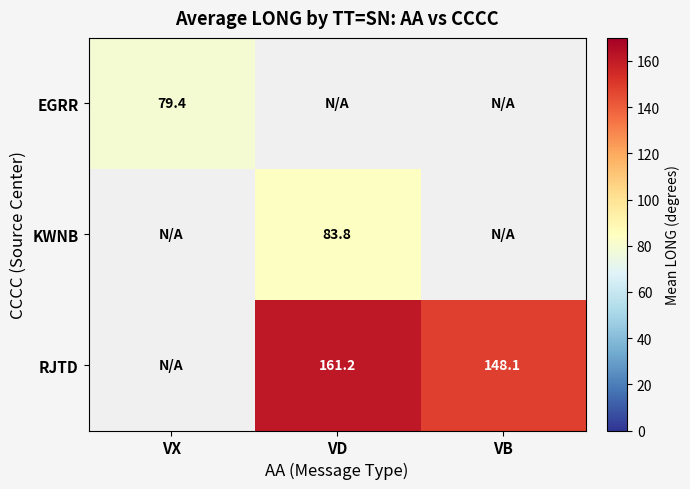

Which series changed the most between VD and VB?

RJTD